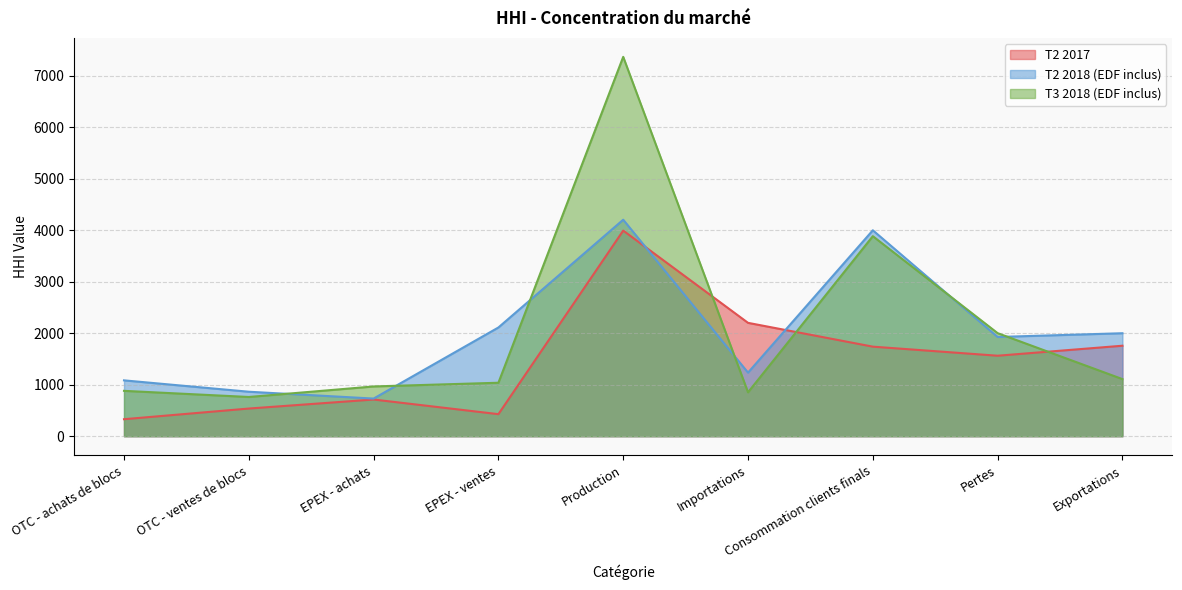

Which has a higher value, Consommation clients finals or Pertes?

Consommation clients finals